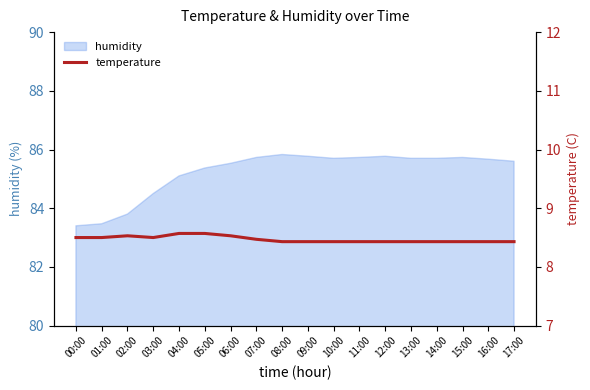

What is the minimum value shown in the chart?

8.4